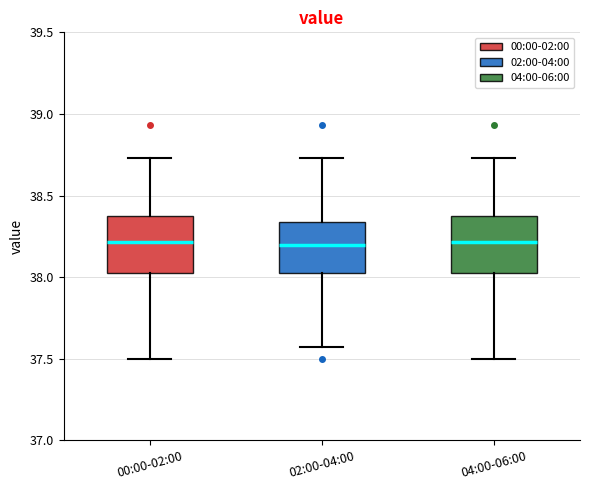

Reading left to right, read every box against the y-axis: the position of its median line, the range the box covers, and the ends of its whiskers. The values are not printed on the chart, so give them approximately, as read against the axis.

00:00-02:00: median 38.20, box 38.00 to 38.40, whiskers 37.50 to 38.75
02:00-04:00: median 38.20, box 38.00 to 38.35, whiskers 37.55 to 38.75
04:00-06:00: median 38.20, box 38.00 to 38.40, whiskers 37.50 to 38.75